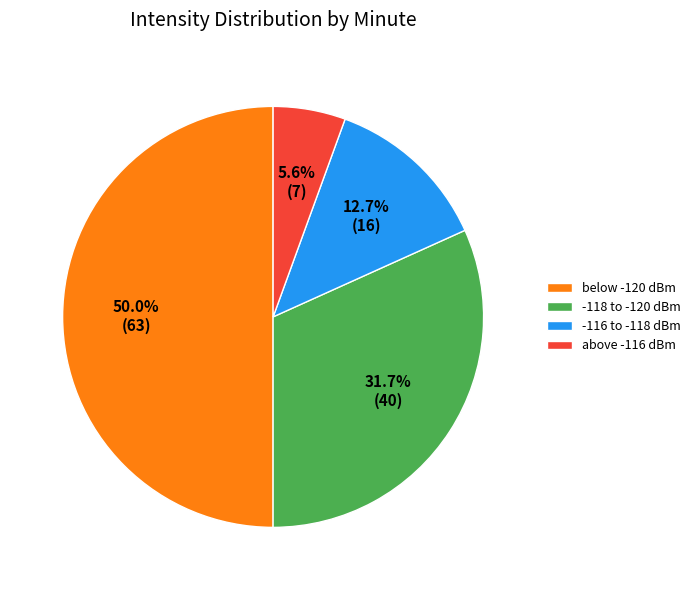

How many segments does this pie chart have?

4